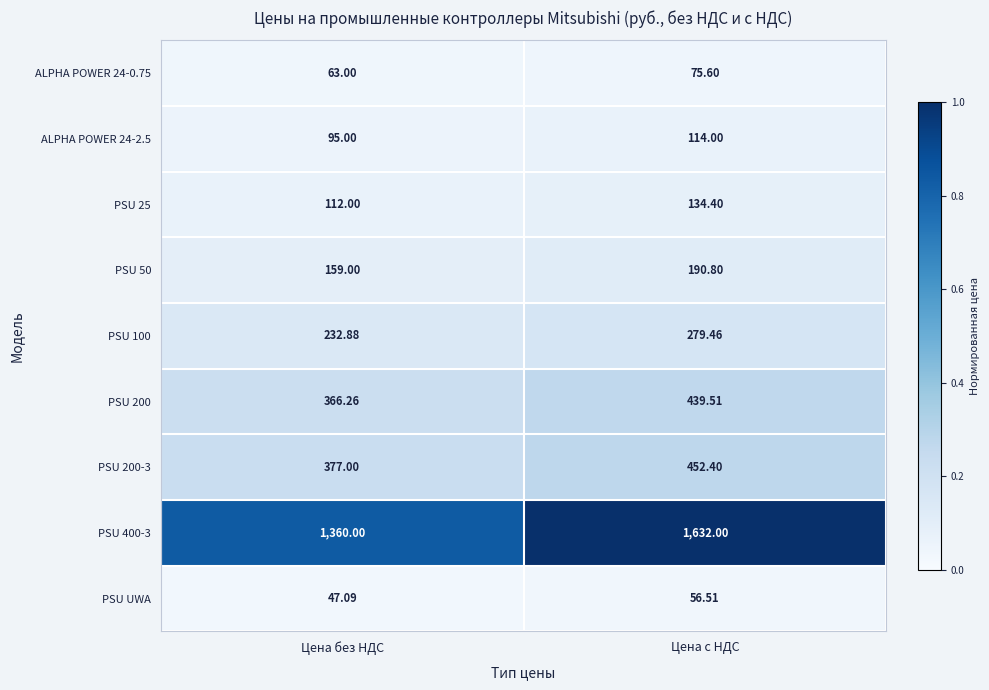

At which category does the chart reach its peak across all series?

Цена с НДС